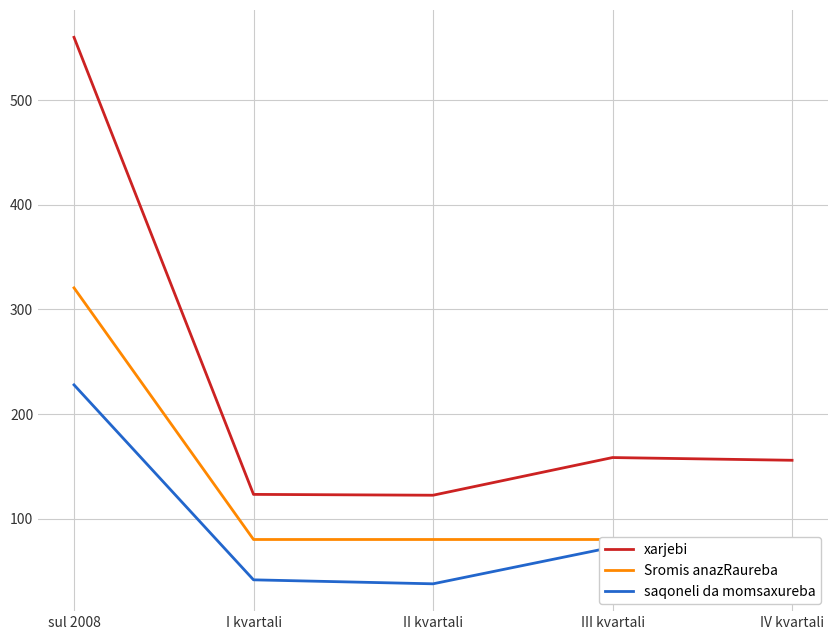

Which has a higher value, I kvartali or sul 2008?

sul 2008